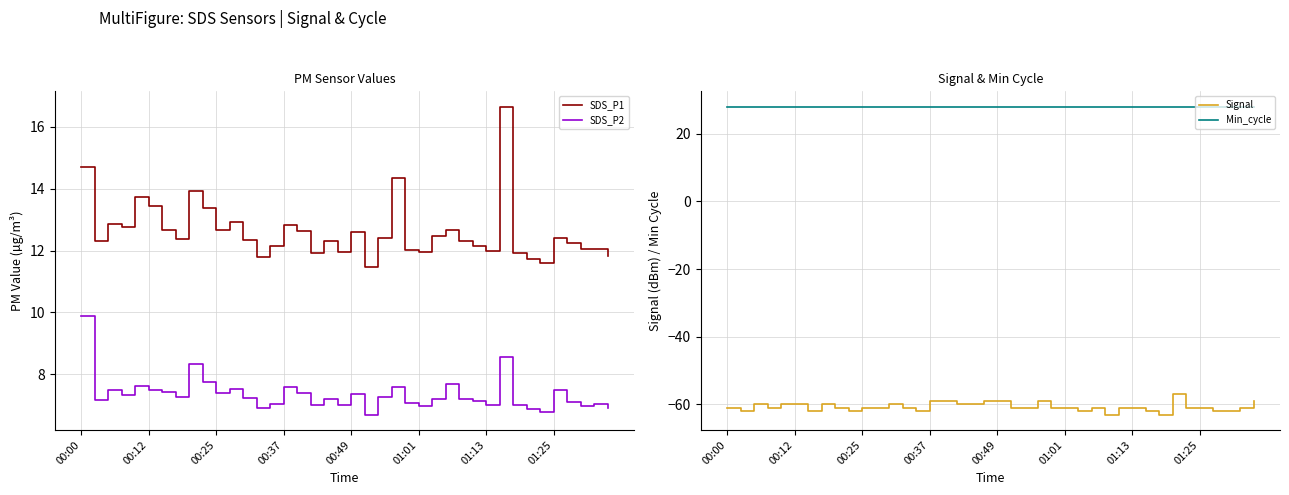

What is the average value of the Signal series?

-61